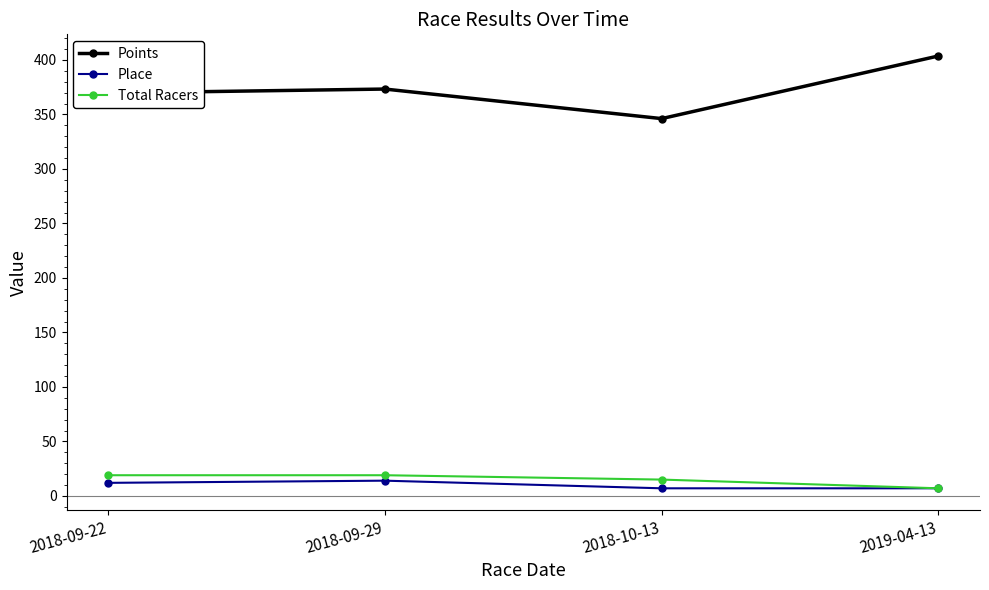

What is the sum of all Total Racers values?

60.0